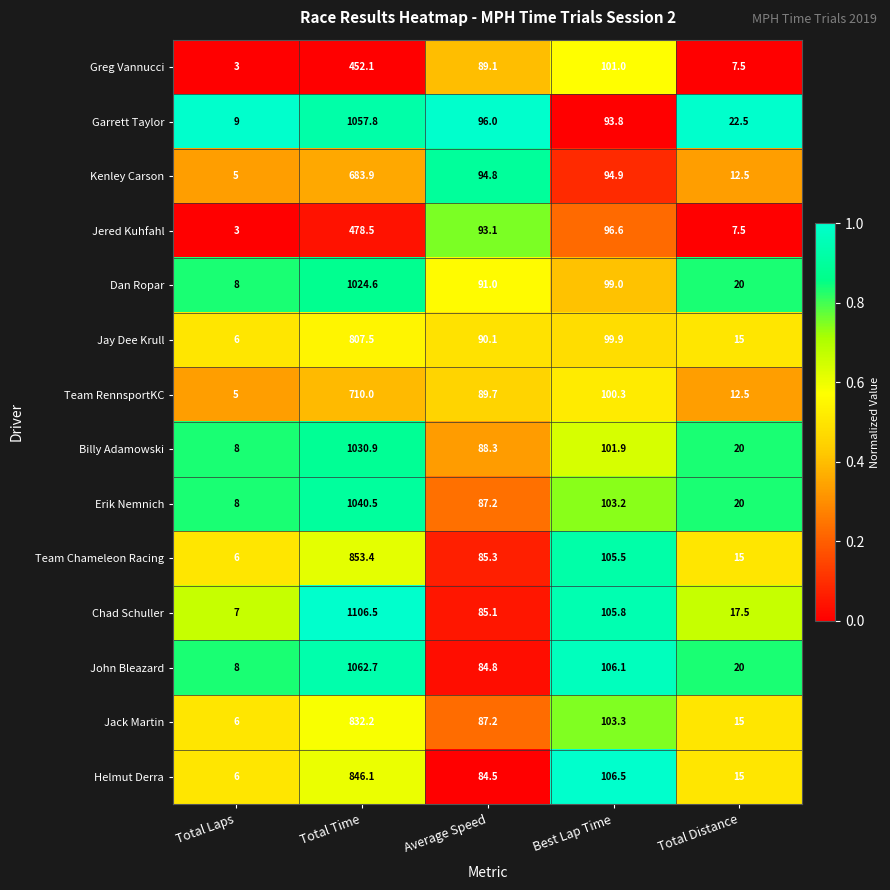

What is the difference between the maximum and minimum values in the Jay Dee Krull series?

801.5